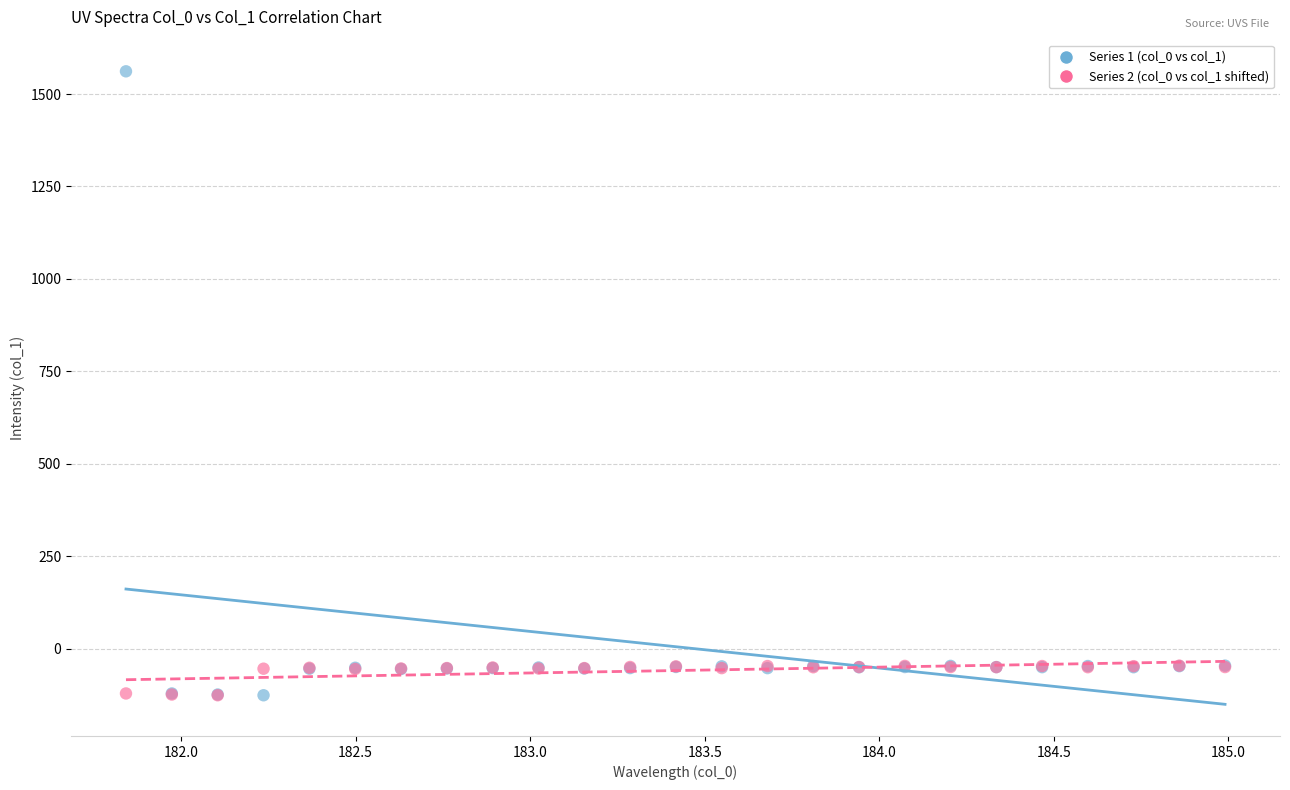

Which series contains the highest Y value?

Series 1 (col_0 vs col_1)